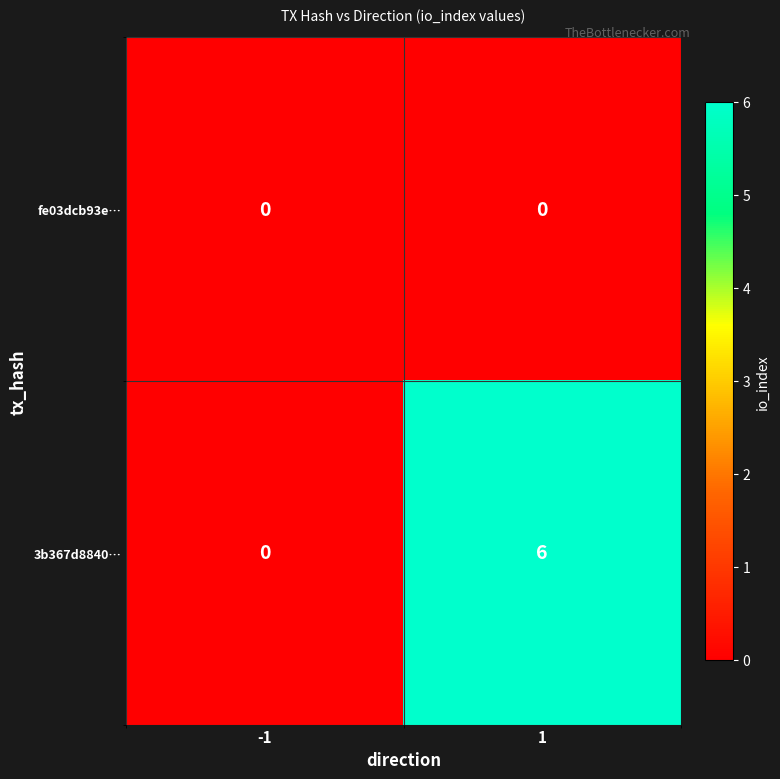

List the series in order of their peak value, lowest first.

fe03dcb93e…, 3b367d8840…